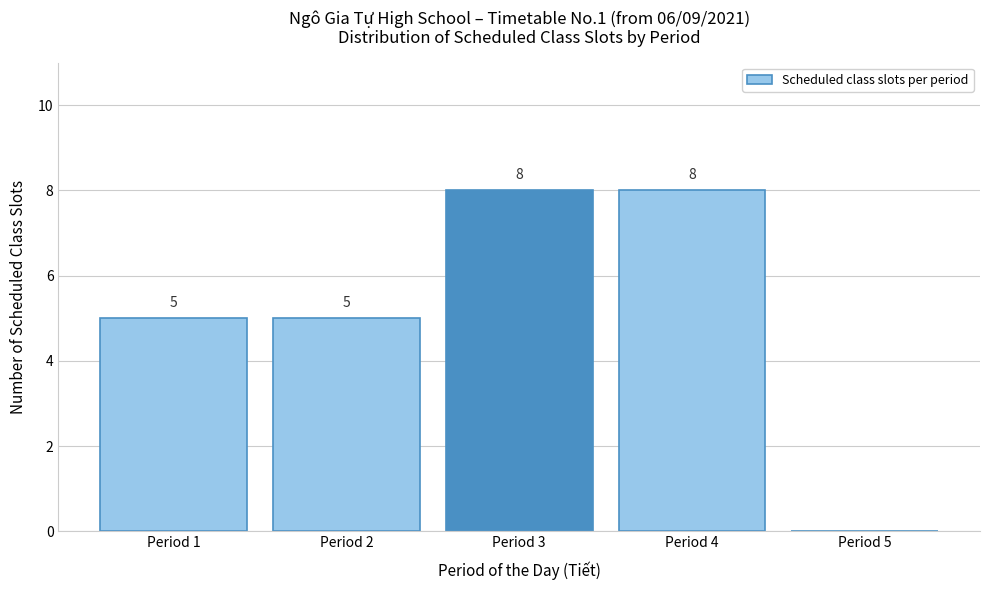

Reading right to left, extract all data points from this chart.

Period 5=0	Period 4=8	Period 3=8	Period 2=5	Period 1=5